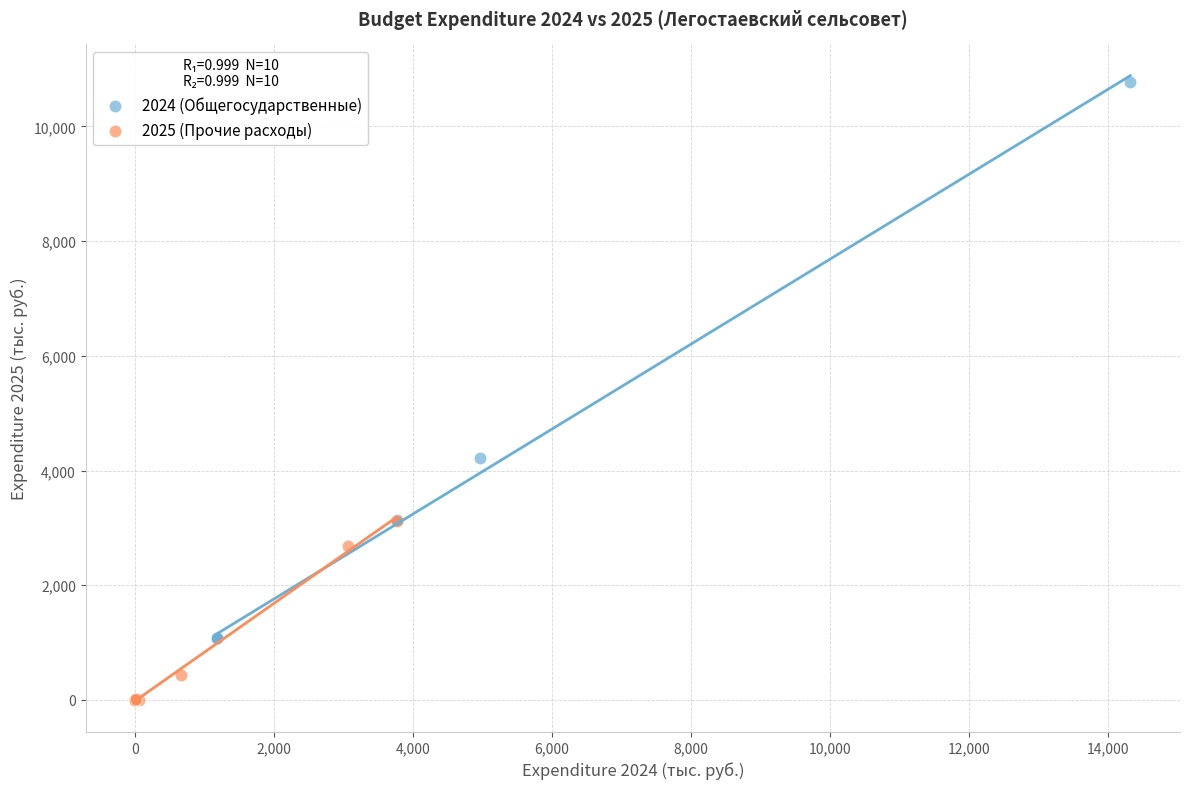

Which series has the widest spread of Y values?

2024 (Общегосударственные)